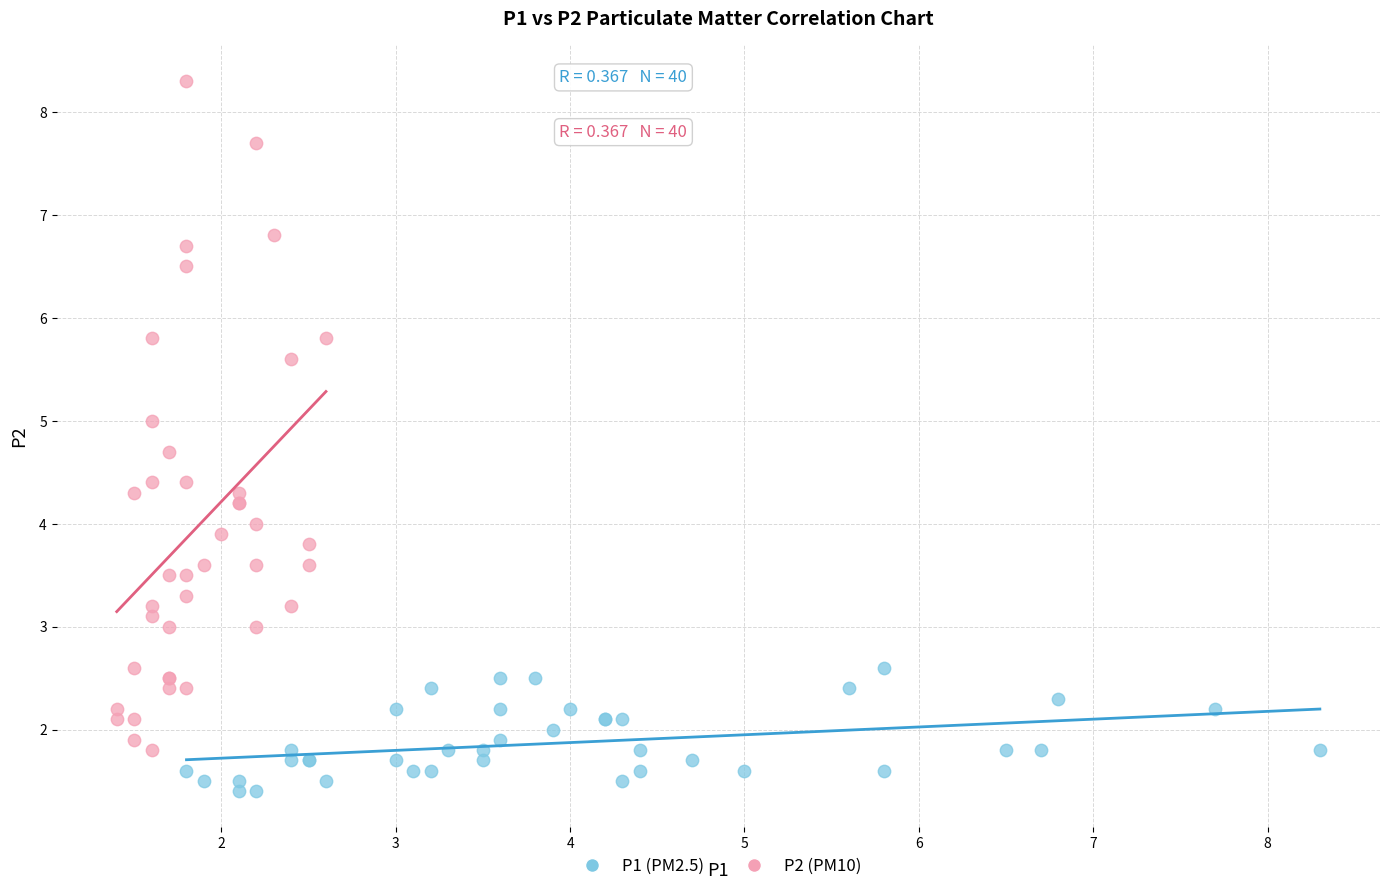

Which series contains the lowest Y value?

P1 (PM2.5)